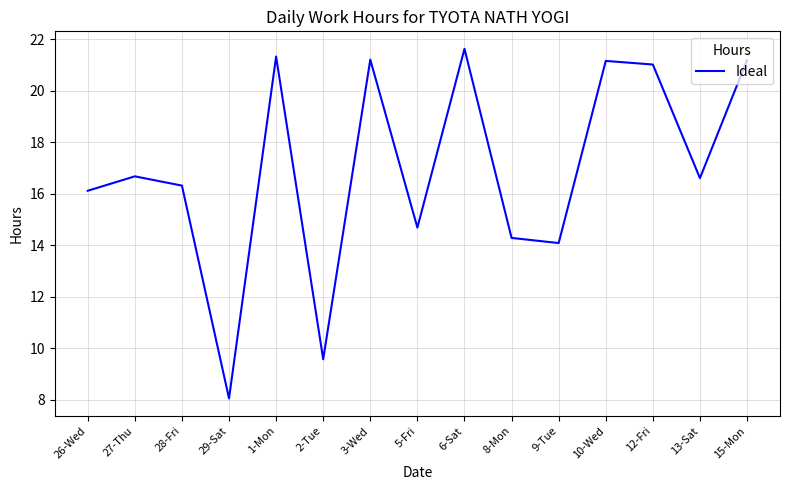

What is the change in value from 26-Wed to 3-Wed?

+5.1